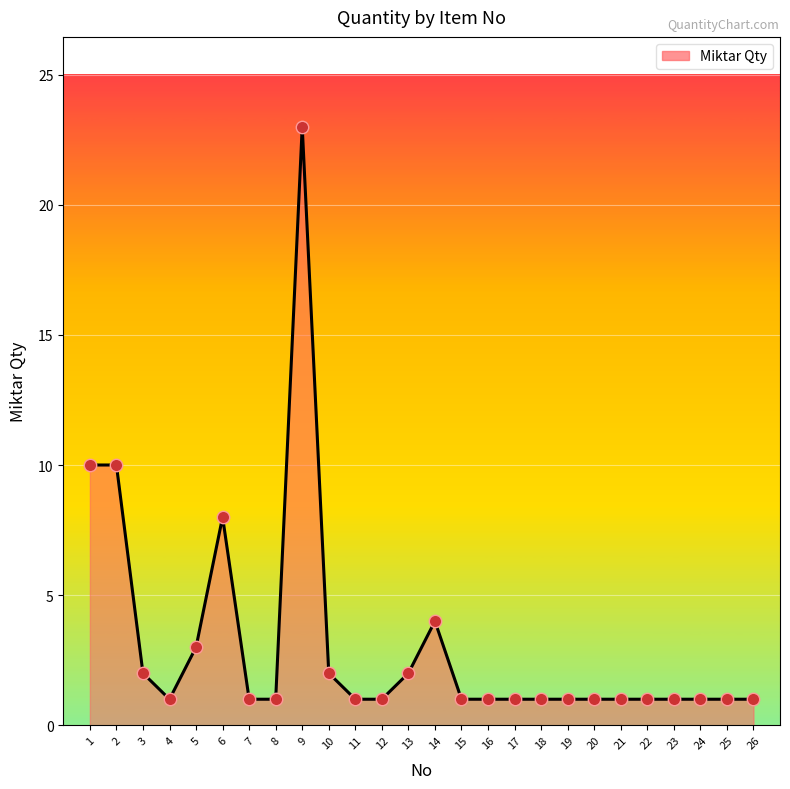

What is the ratio of the value at 18 to the value at 16?

1.0